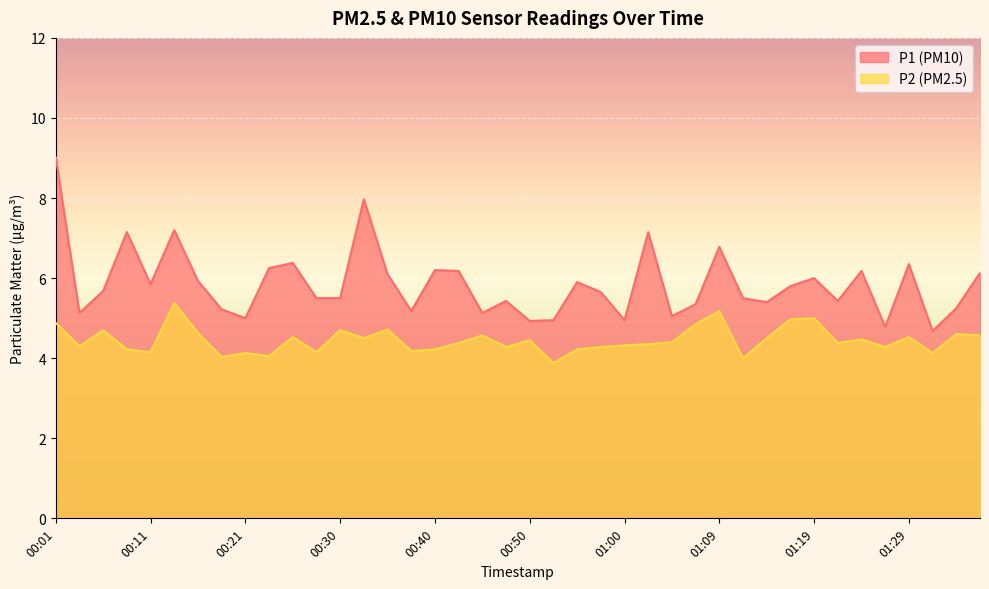

What is the difference between the P2 values at 00:28 and 00:55?

0.1